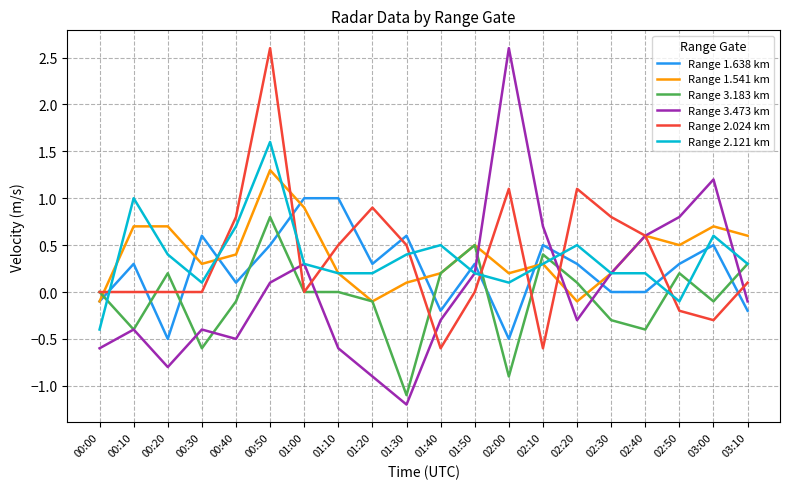

True or false: Range 1.638 km has a value of 0.3 at 01:50.

True